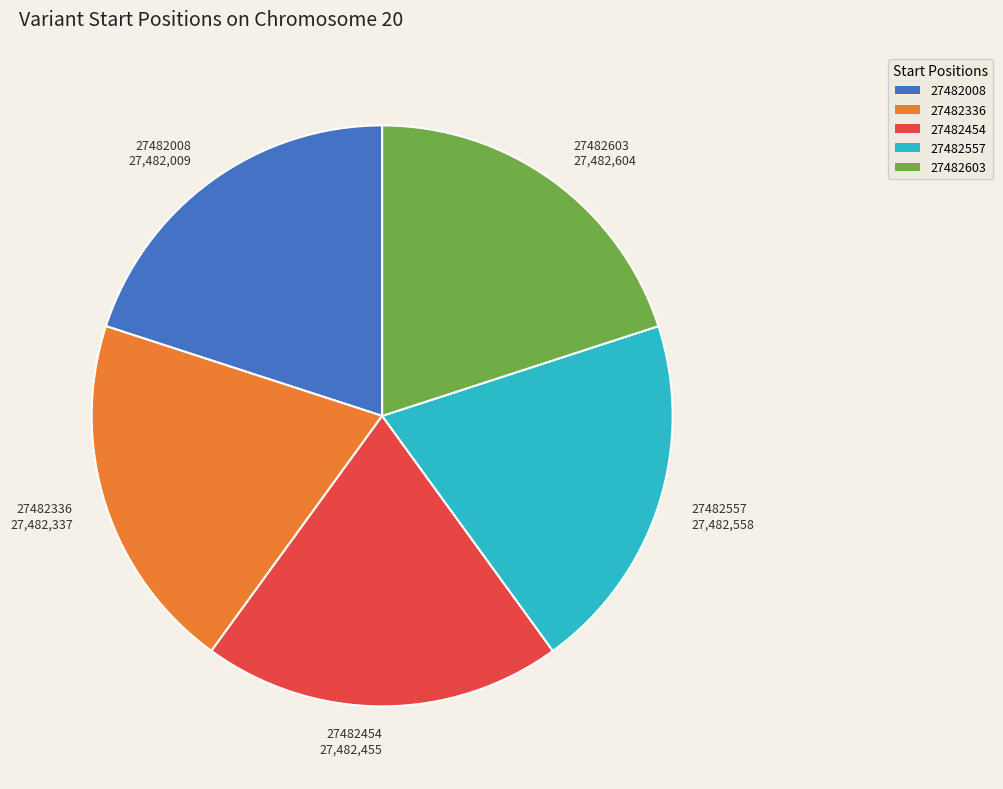

What is the ratio of the value at 27482336 27,482,337 to the value at 27482454 27,482,455?

1.0